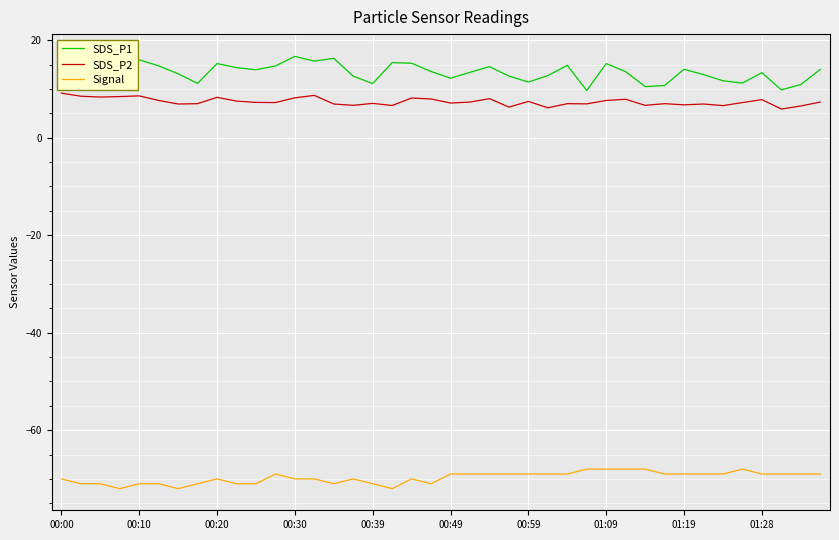

How many lines are shown in the chart?

3